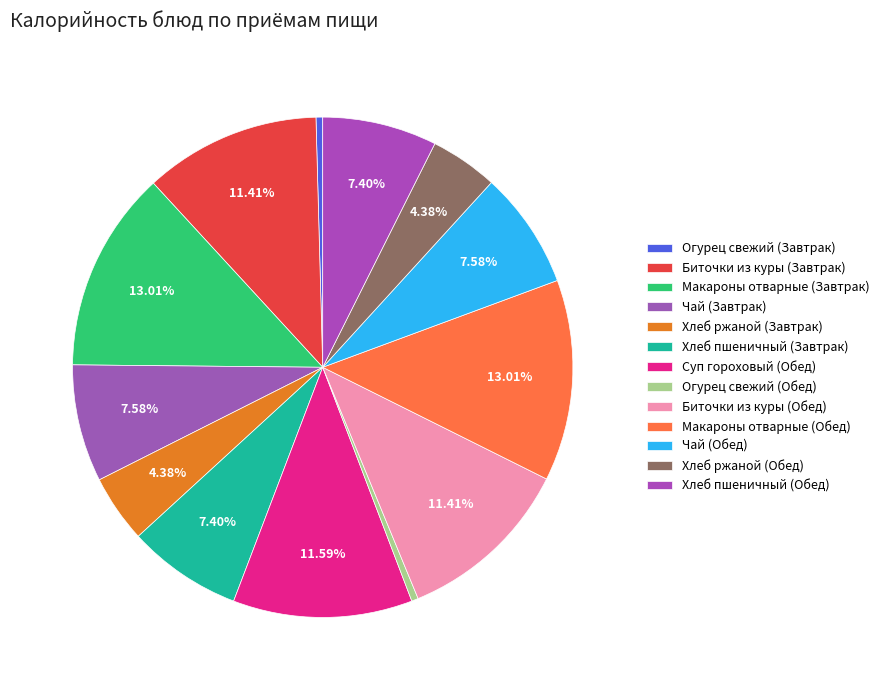

Which has a higher value, Огурец свежий (Завтрак) or Чай (Обед)?

Чай (Обед)